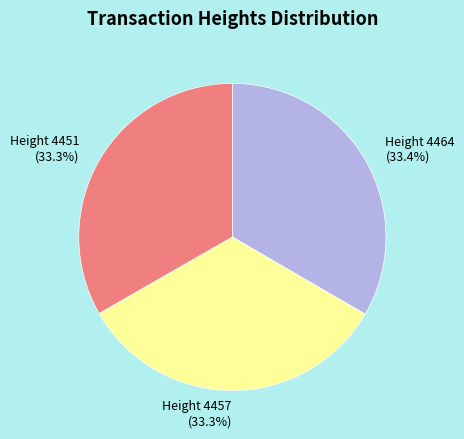

To the nearest percent, what is the average slice percentage?

33%